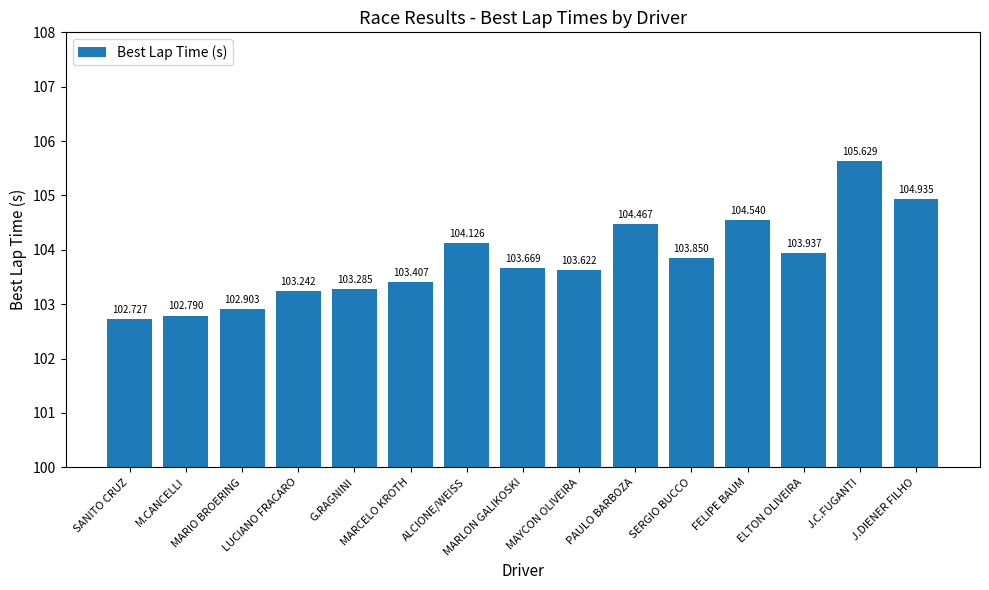

Is it true that the value at M.CANCELLI is 102.8?

True